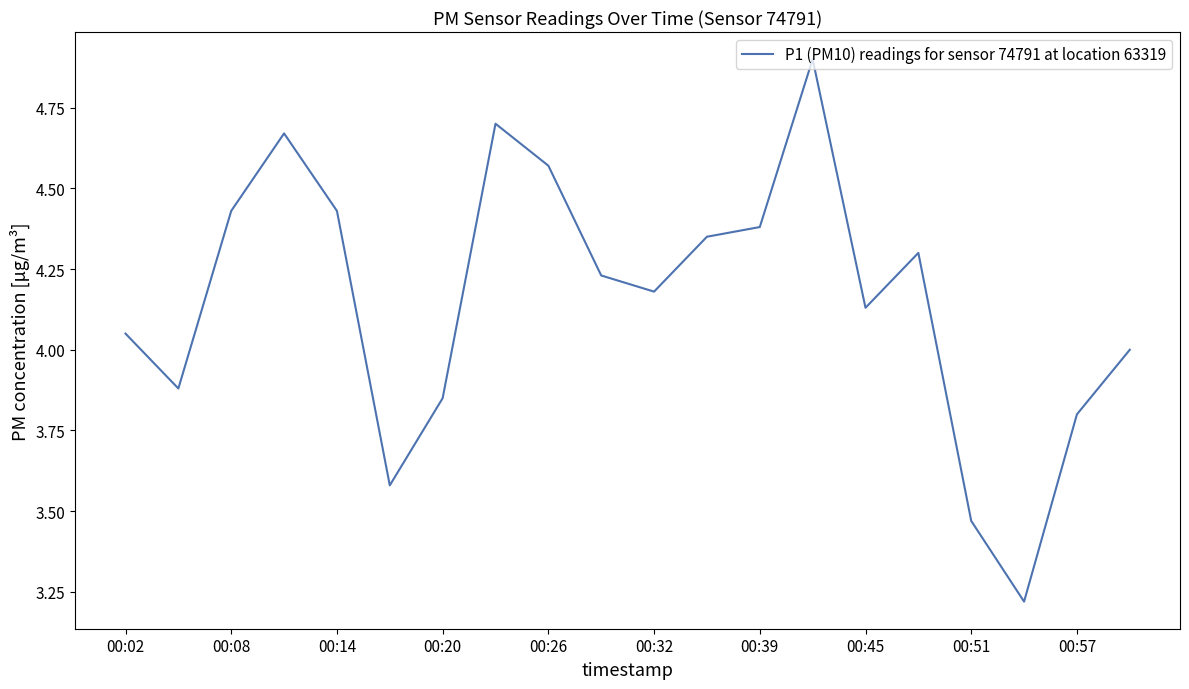

What is the greatest value displayed?

4.9